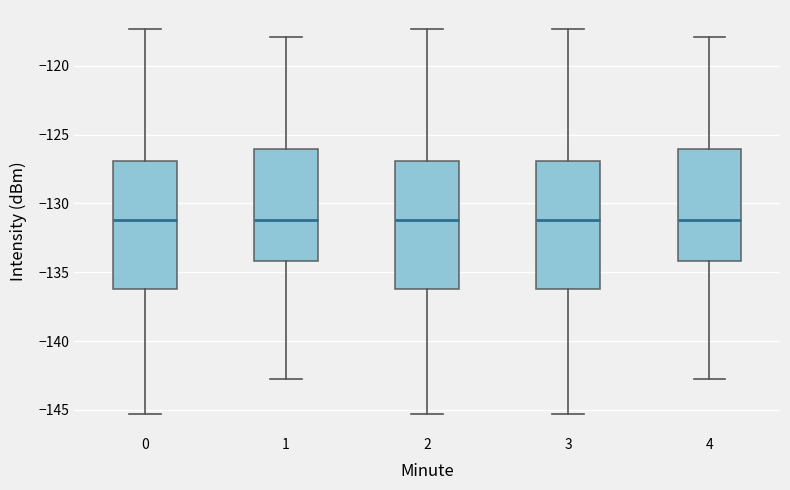

Reading left to right, transcribe this box plot: for each box, give where its median line is, the range the box spans, and where its two whiskers end, as read against the y-axis. The values are not printed on the chart, so give them approximately, as read against the axis.

0: median -131.0, box -136.0 to -127.0, whiskers -145.5 to -117.5
1: median -131.0, box -134.0 to -126.0, whiskers -143.0 to -118.0
2: median -131.0, box -136.0 to -127.0, whiskers -145.5 to -117.5
3: median -131.0, box -136.0 to -127.0, whiskers -145.5 to -117.5
4: median -131.0, box -134.0 to -126.0, whiskers -143.0 to -118.0